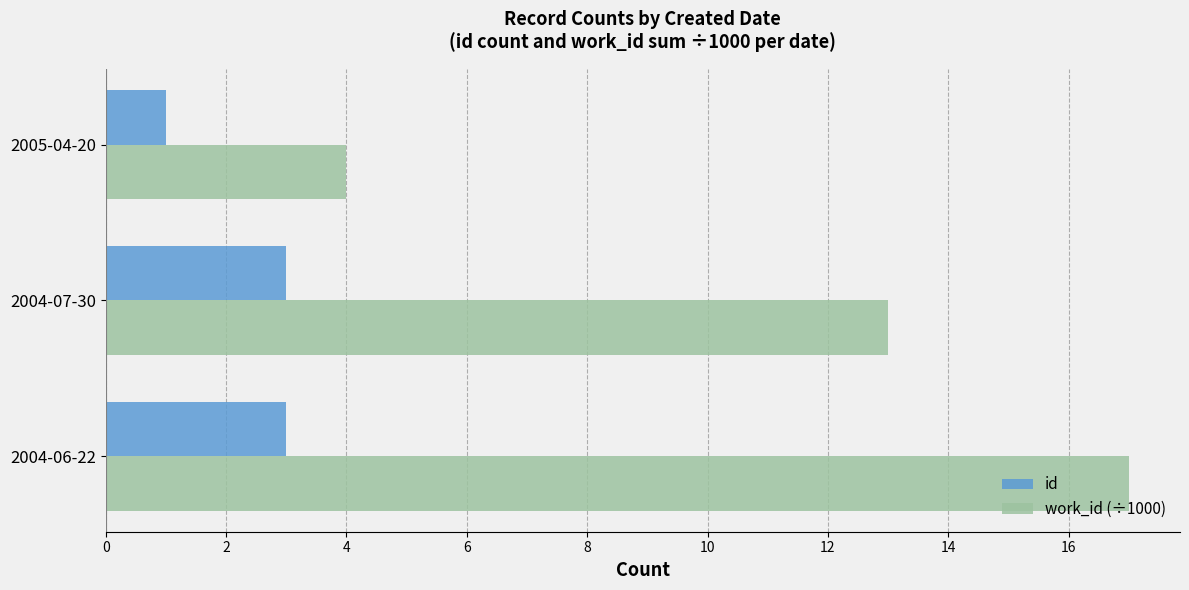

Where is work_id (÷1000) nearest to the value 10?

2004-07-30